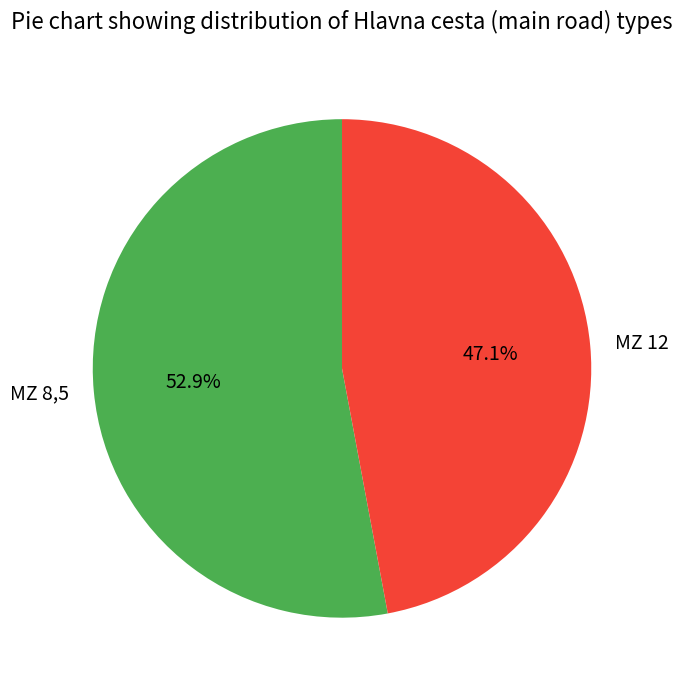

Rank the categories by value from lowest to highest.

MZ 12, MZ 8,5